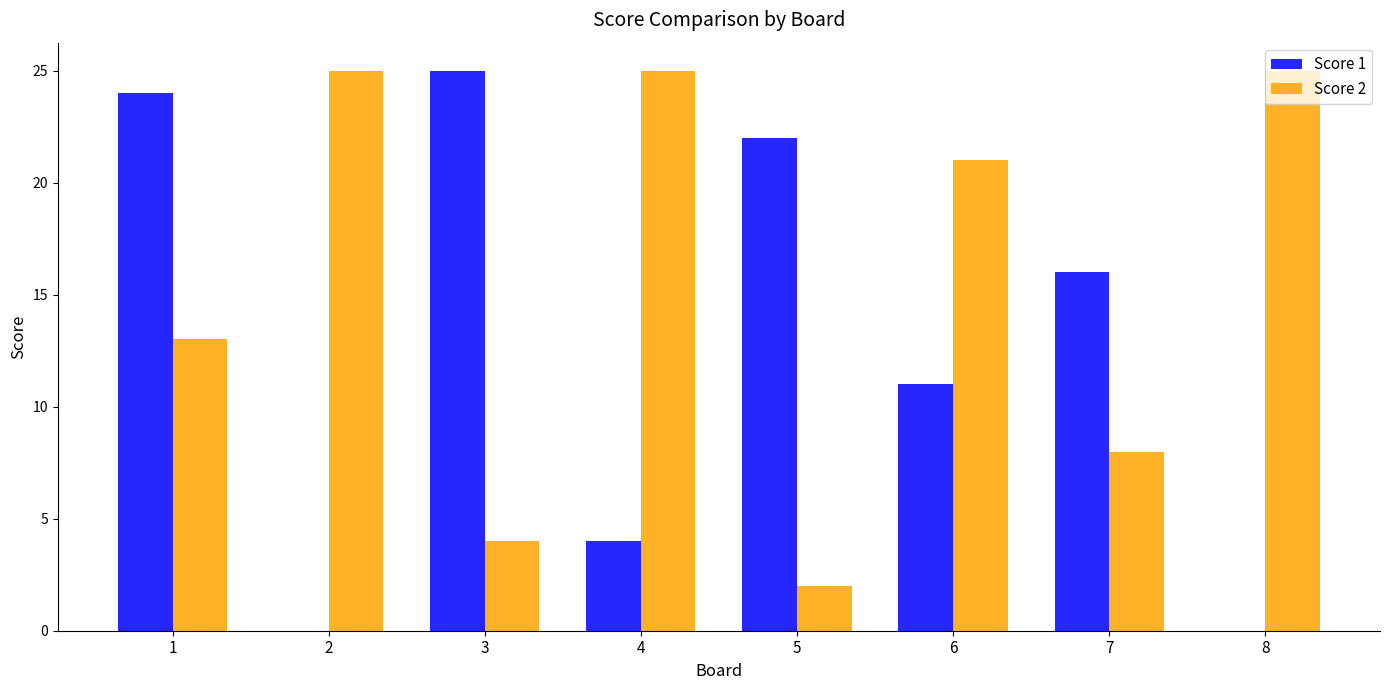

What is the average value of the Score 1 series?

13